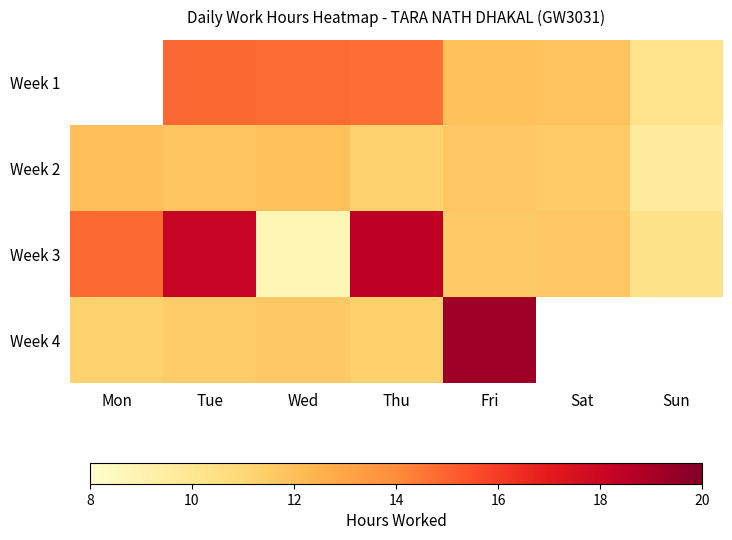

Is it true that Week 3 equals 10.3 at Sun?

True